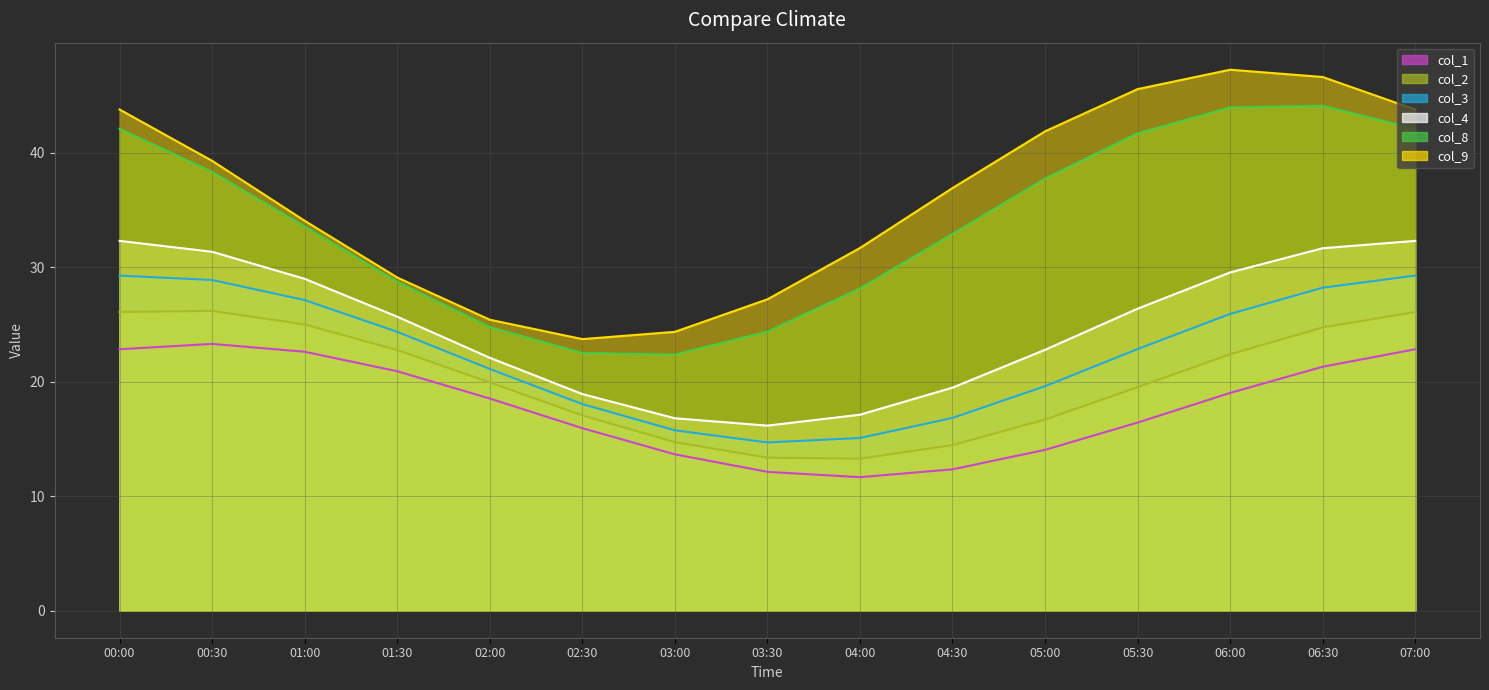

Is it true that col_2 line equals 26.1 at 07:00?

True